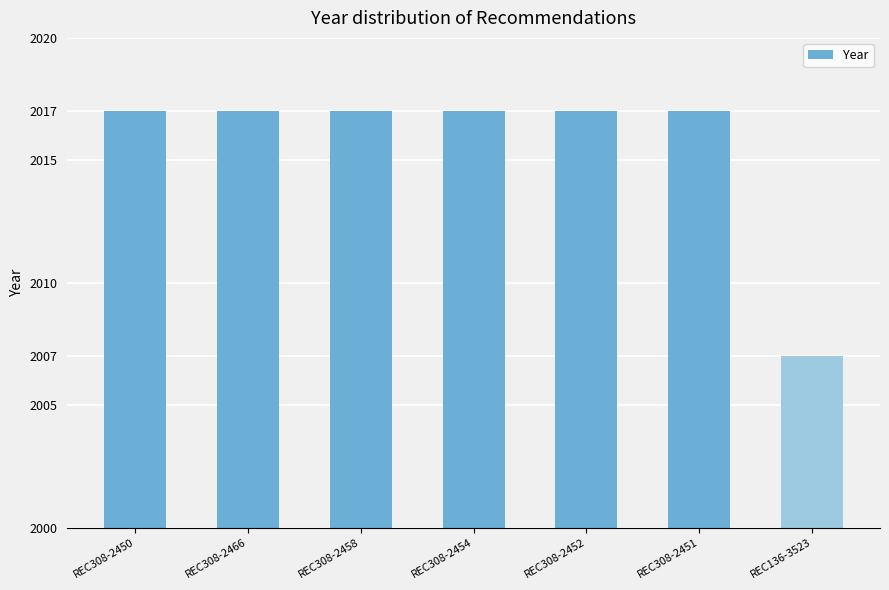

How many bars are there in total?

7